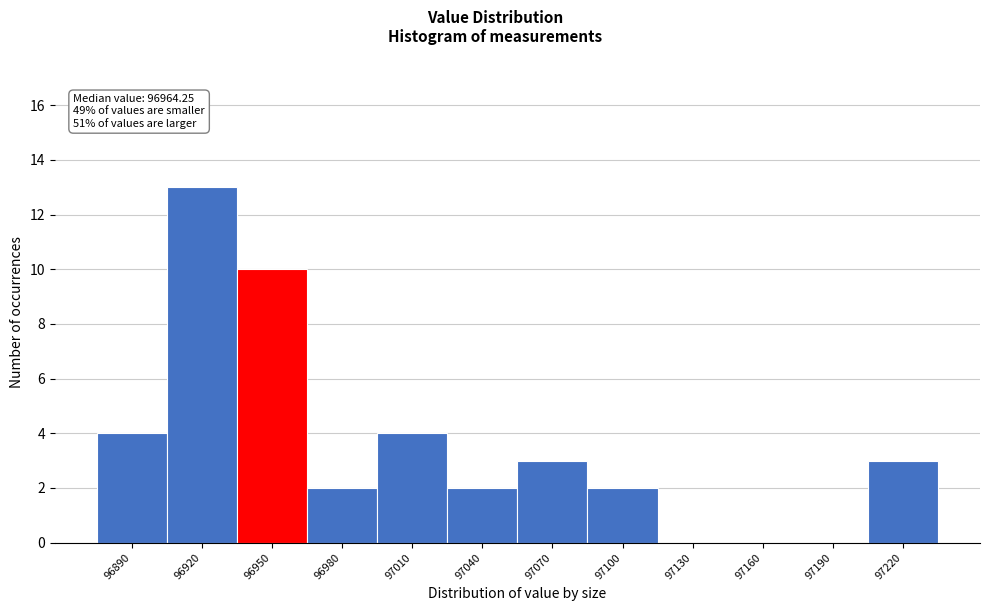

Reading right to left, extract all data points from this chart.

97220=3	97190=0	97160=0	97130=0	97100=2	97070=3	97040=2	97010=4	96980=2	96950=10	96920=13	96890=4